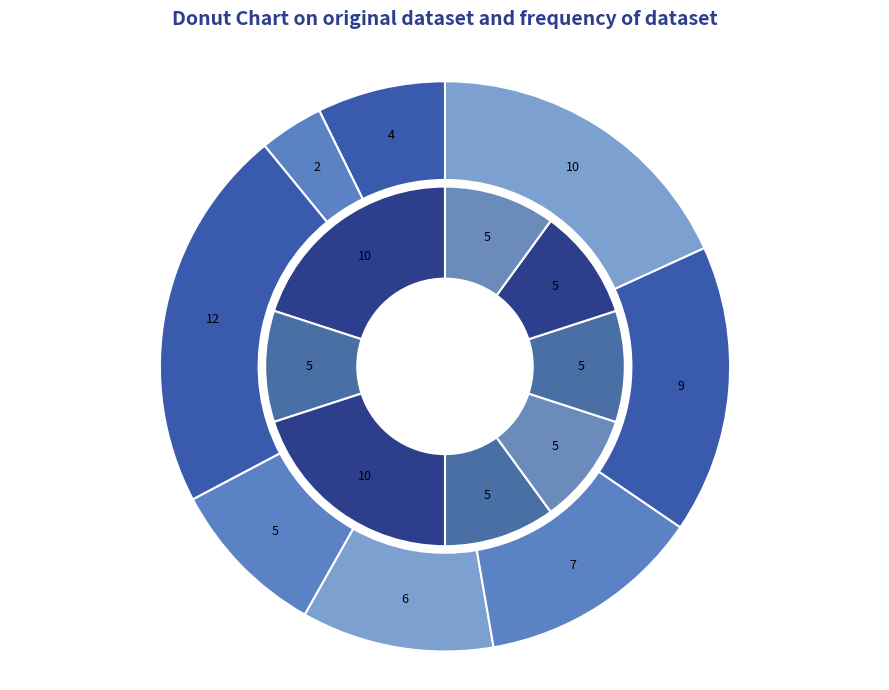

How many slices are in this pie chart?

8